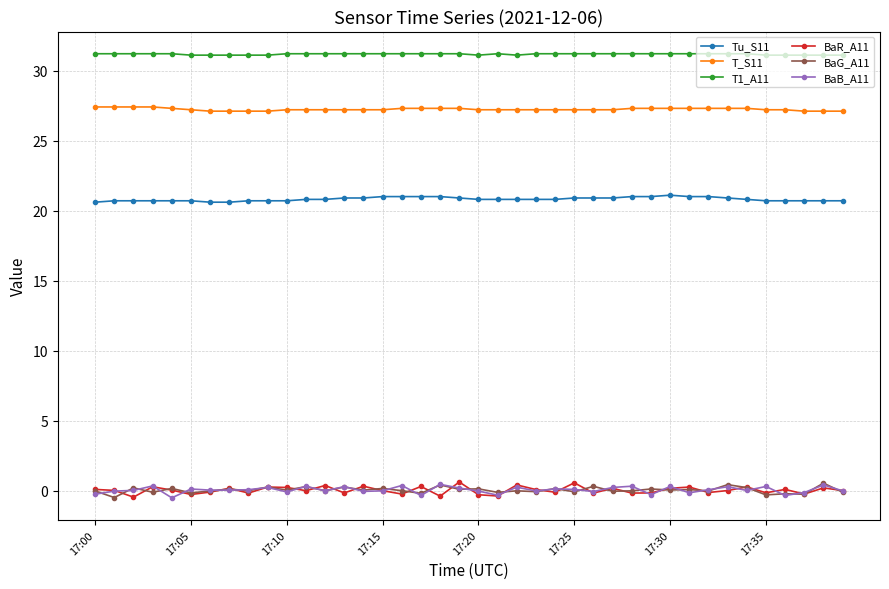

Which series has the largest total across all categories?

T1_A11